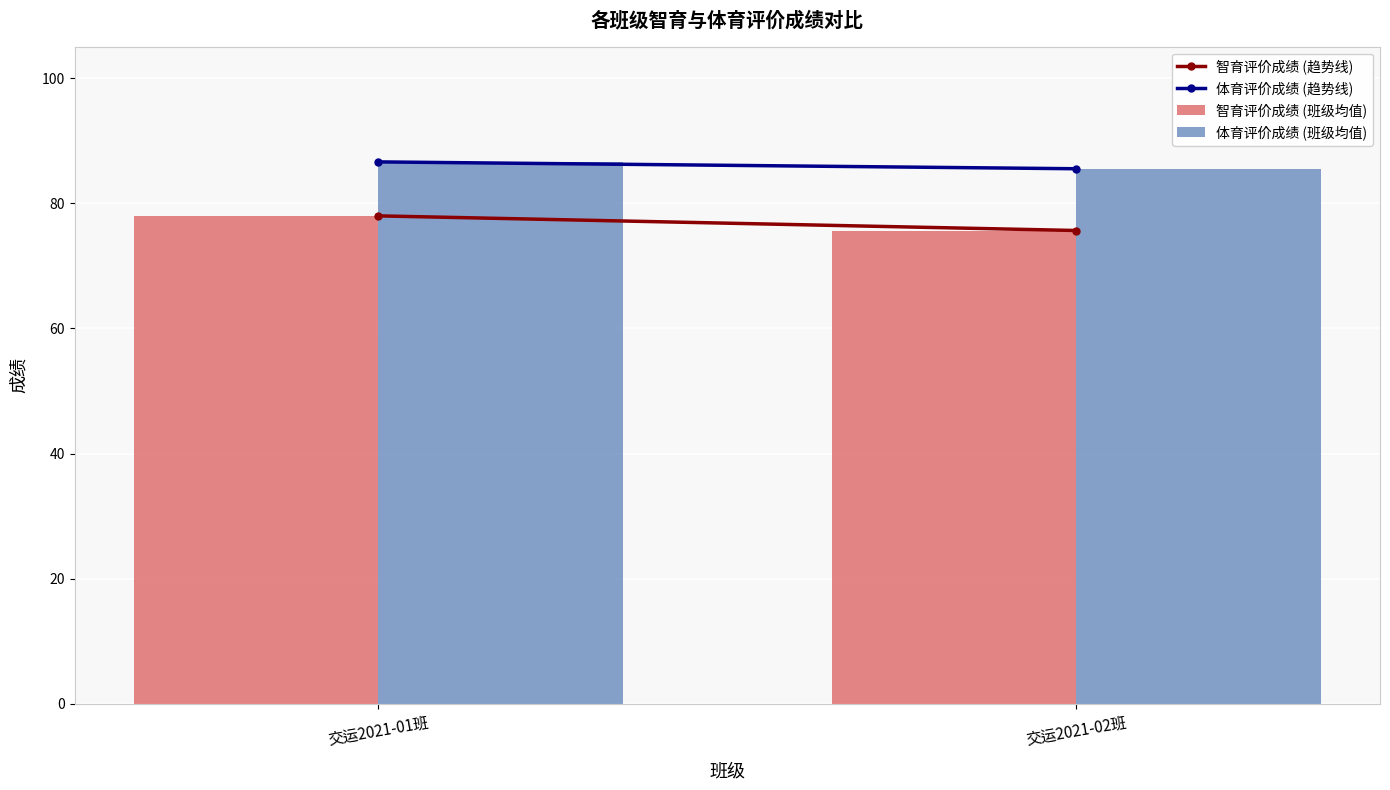

Which category has the lowest value in the 体育评价成绩 (班级均值) series?

交运2021-02班